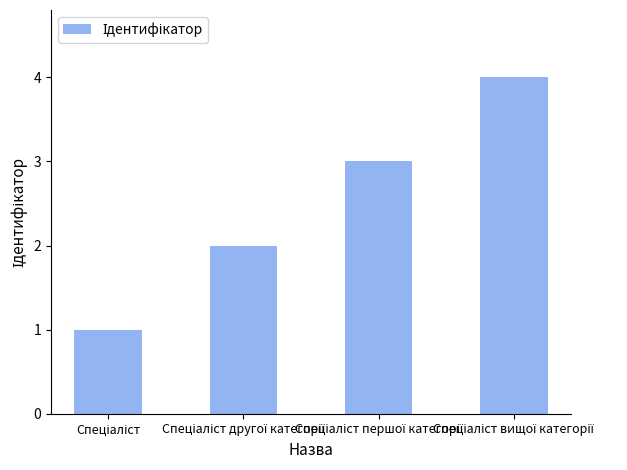

What is the sum of all values?

10